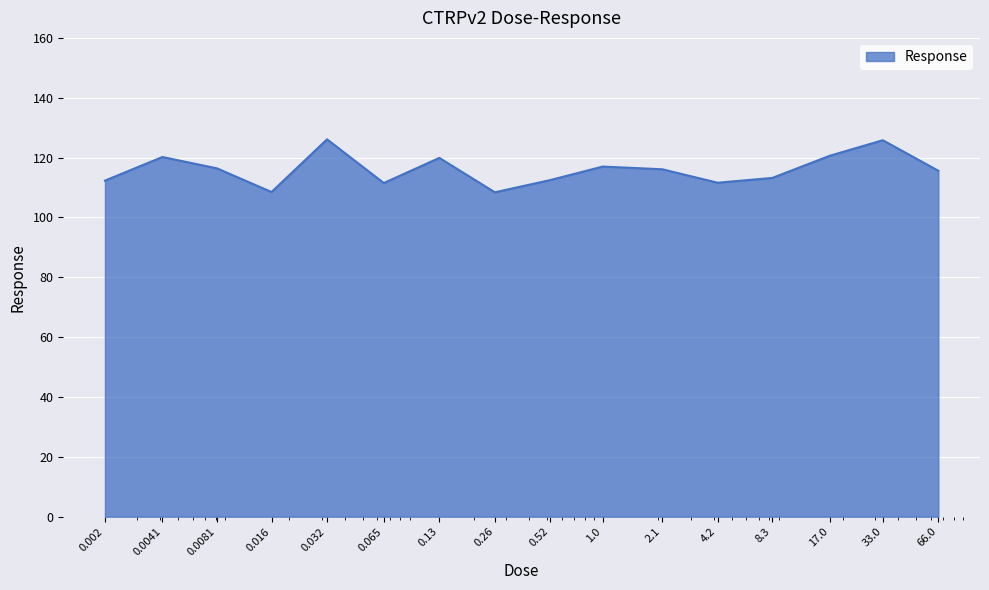

What is the minimum value shown in the chart?

108.4